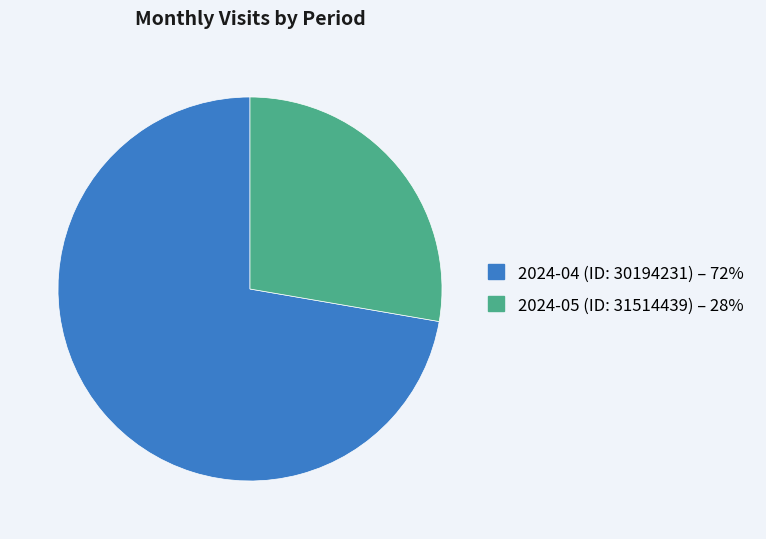

How many segments does this pie chart have?

2